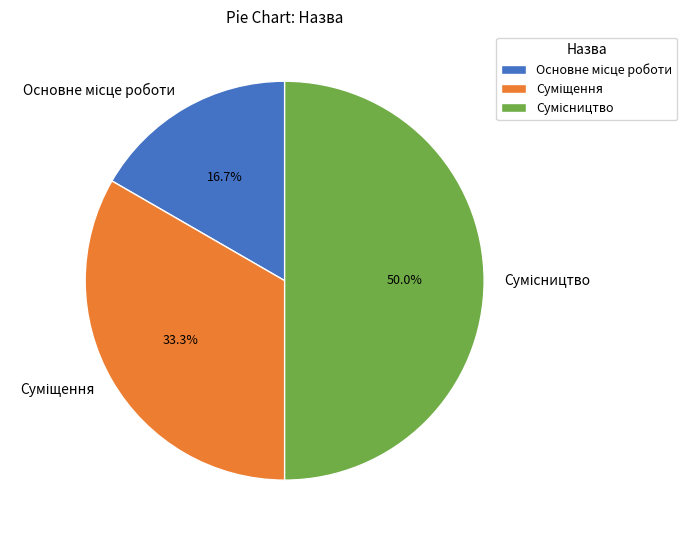

To the nearest percent, what percentage of the pie is Сумісництво?

50%